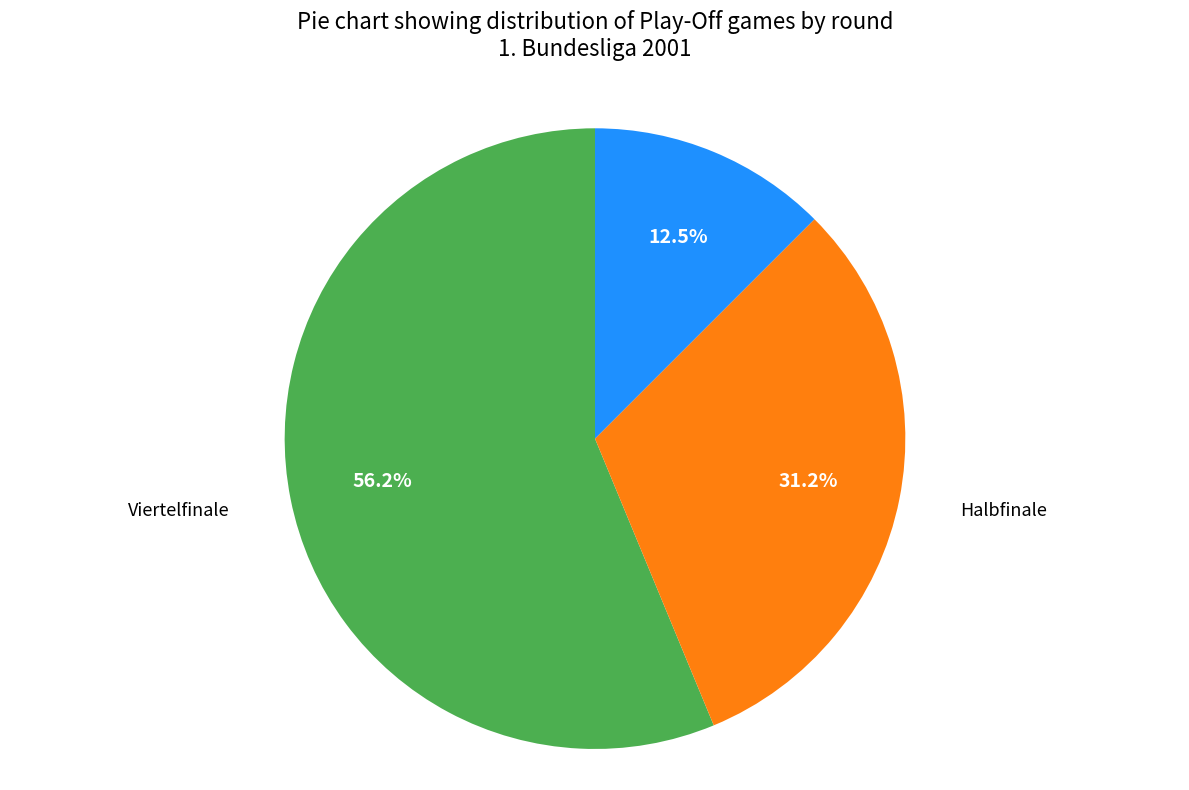

Is there any slice that represents more than half of the pie?

Yes